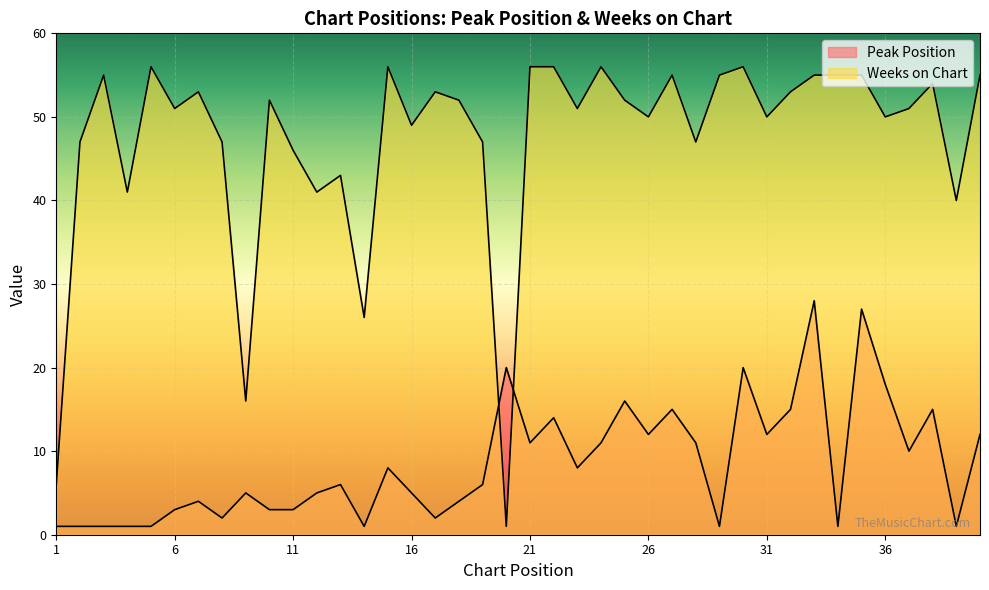

Reading left to right, what are all the values shown in this chart?

Peak Position: 1=1	2=1	3=1	4=1	5=1	6=3	7=4	8=2	9=5	10=3	11=3	12=5	13=6	14=1	15=8	16=5	17=2	18=4	19=6	20=20	21=11	22=14	23=8	24=11	25=16	26=12	27=15	28=11	29=1	30=20	31=12	32=15	33=28	34=1	35=27	36=18	37=10	38=15	39=1	40=12
Weeks on Chart: 1=6	2=47	3=55	4=41	5=56	6=51	7=53	8=47	9=16	10=52	11=46	12=41	13=43	14=26	15=56	16=49	17=53	18=52	19=47	20=1	21=56	22=56	23=51	24=56	25=52	26=50	27=55	28=47	29=55	30=56	31=50	32=53	33=55	34=55	35=55	36=50	37=51	38=54	39=40	40=55